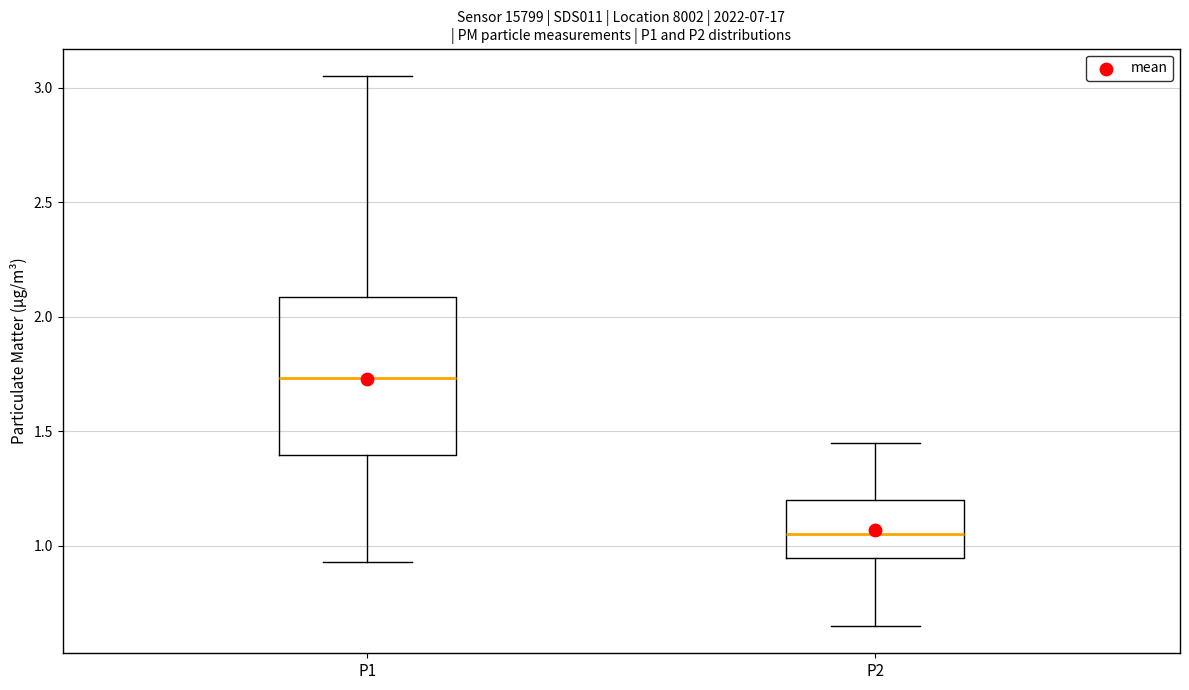

Where does the lower whisker of the box for P2 end on the y-axis? The values are not printed on the chart, so give them approximately, as read against the axis.

0.65